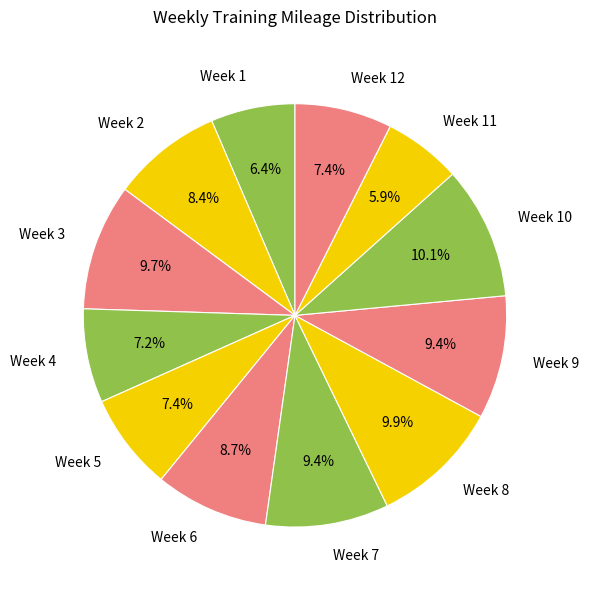

Is Week 12 the majority of the pie?

No